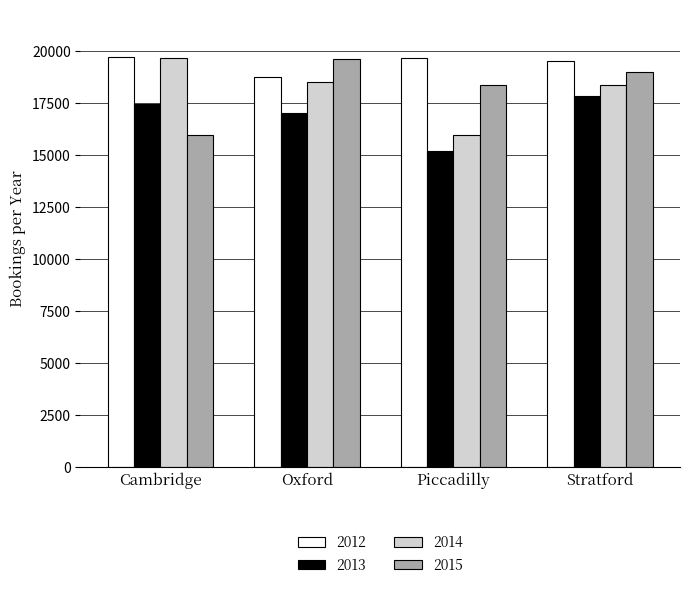

What is the average value of the 2012 series?

19418